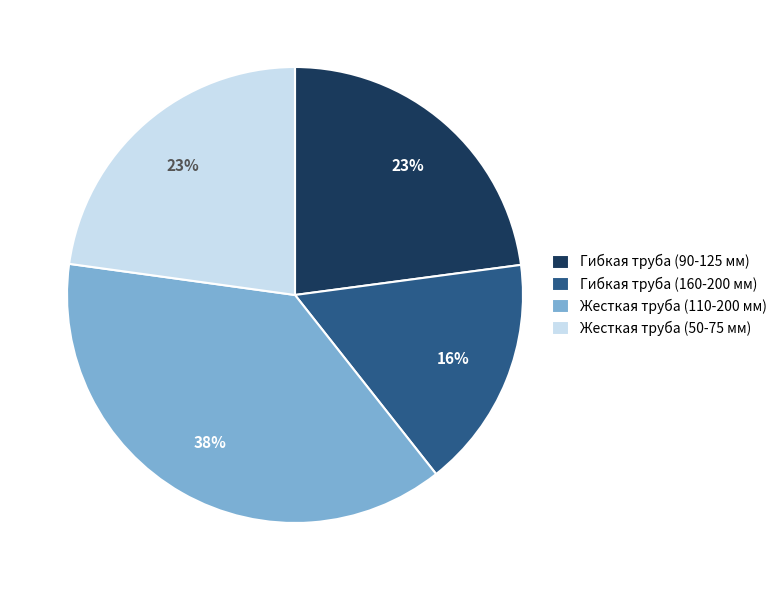

Between Гибкая труба (90-125 мм) and Гибкая труба (160-200 мм), which is larger?

Гибкая труба (90-125 мм)